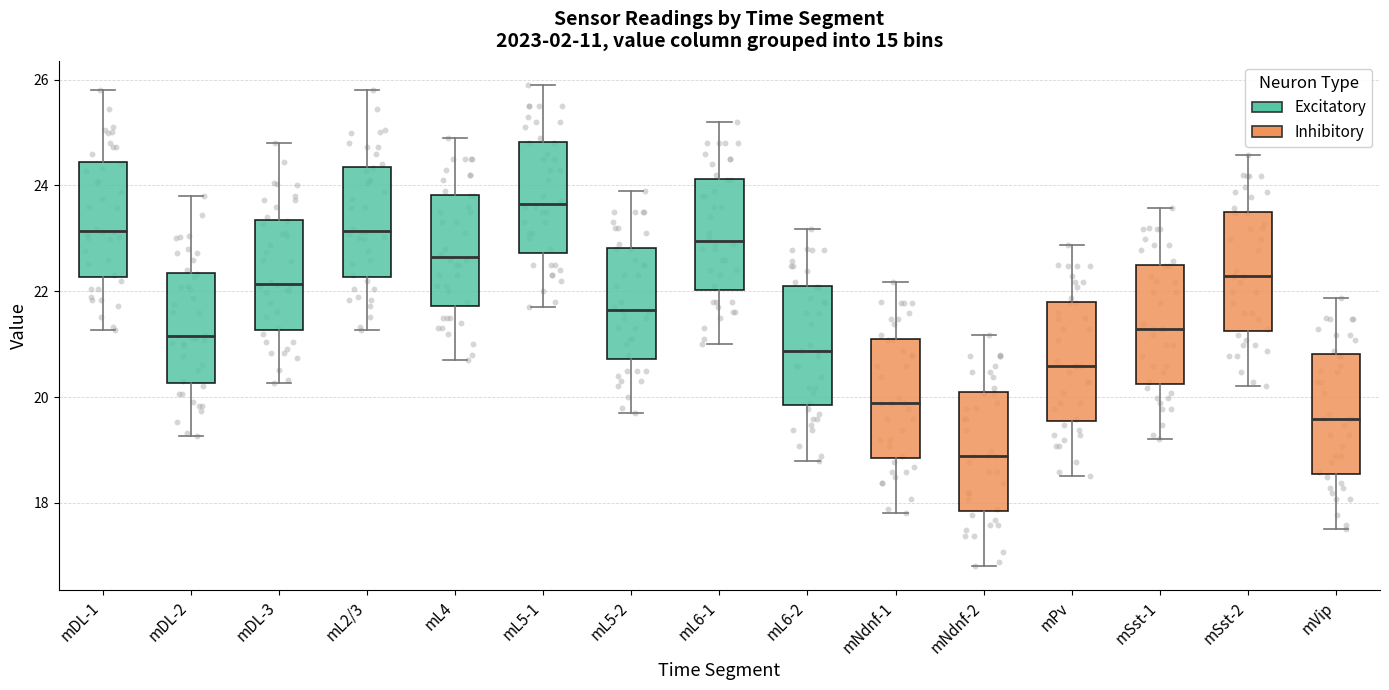

Reading left to right, transcribe this box plot: for each box, give where its median line is, the range the box spans, and where its two whiskers end, as read against the y-axis. The values are not printed on the chart, so give them approximately, as read against the axis.

mDL-1: median 23.2, box 22.2 to 24.4, whiskers 21.2 to 25.8
mDL-2: median 21.2, box 20.2 to 22.4, whiskers 19.2 to 23.8
mDL-3: median 22.2, box 21.2 to 23.4, whiskers 20.2 to 24.8
mL2/3: median 23.2, box 22.2 to 24.4, whiskers 21.2 to 25.8
mL4: median 22.6, box 21.8 to 23.8, whiskers 20.8 to 25.0
mL5-1: median 23.6, box 22.8 to 24.8, whiskers 21.8 to 26.0
mL5-2: median 21.6, box 20.8 to 22.8, whiskers 19.8 to 24.0
mL6-1: median 23.0, box 22.0 to 24.2, whiskers 21.0 to 25.2
mL6-2: median 20.8, box 19.8 to 22.2, whiskers 18.8 to 23.2
mNdnf-1: median 19.8, box 18.8 to 21.2, whiskers 17.8 to 22.2
mNdnf-2: median 18.8, box 17.8 to 20.2, whiskers 16.8 to 21.2
mPv: median 20.6, box 19.6 to 21.8, whiskers 18.6 to 22.8
mSst-1: median 21.2, box 20.2 to 22.6, whiskers 19.2 to 23.6
mSst-2: median 22.2, box 21.2 to 23.6, whiskers 20.2 to 24.6
mVip: median 19.6, box 18.6 to 20.8, whiskers 17.6 to 21.8